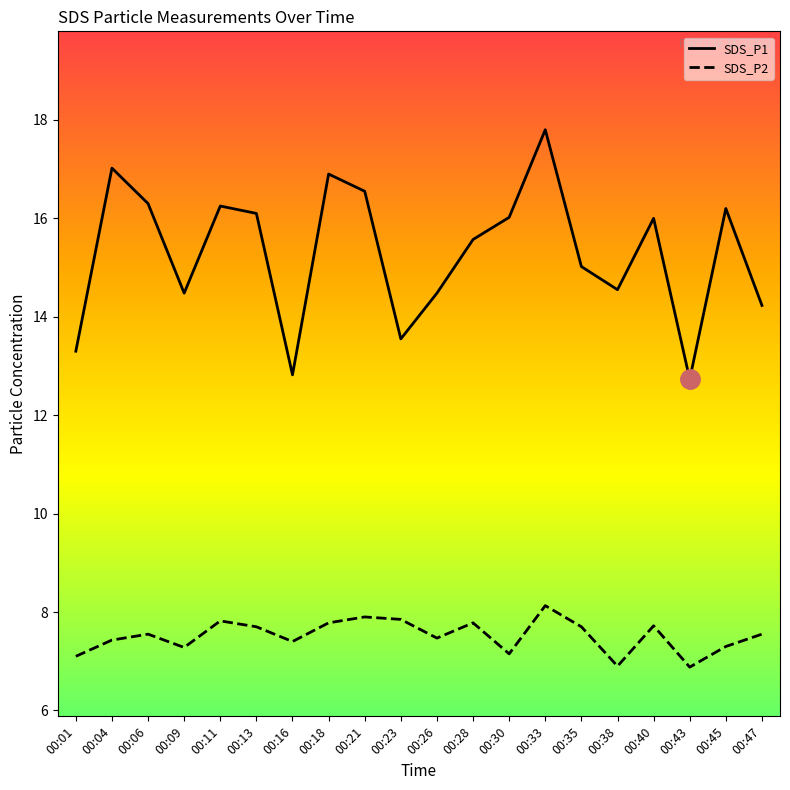

At which label is SDS_P1 closest to 15?

00:35